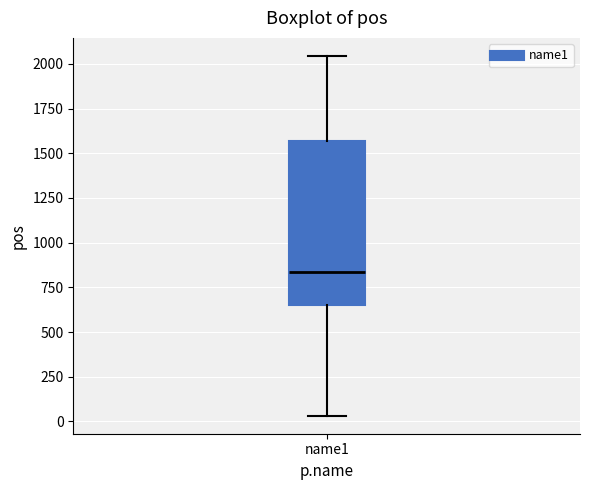

Read this box plot against the y-axis: the position of the median line, the range covered by the box, and the ends of both whiskers. The values are not printed on the chart, so give them approximately, as read against the axis.

median 850, box 650 to 1550, whiskers 50 to 2050